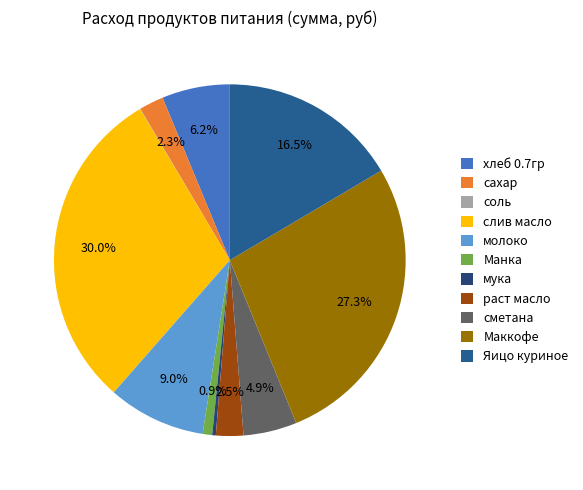

To the nearest percent, what portion does раст масло represent?

3%